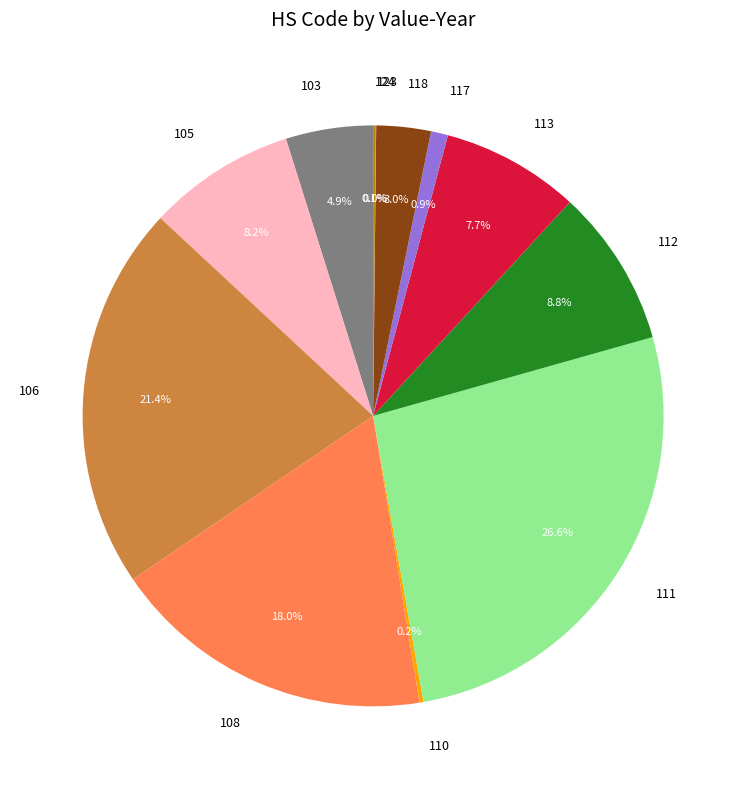

Combined, do 113 and 117 account for over 50%?

No